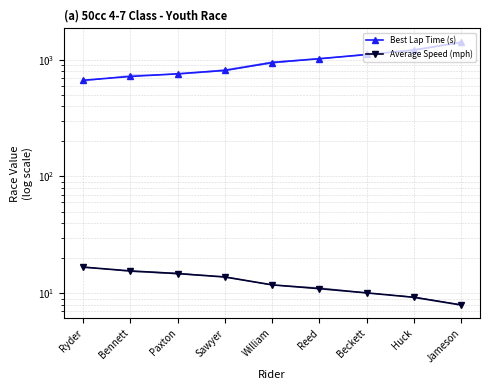

Between Ryder and Reed, which series saw the biggest shift?

Best Lap Time (s)